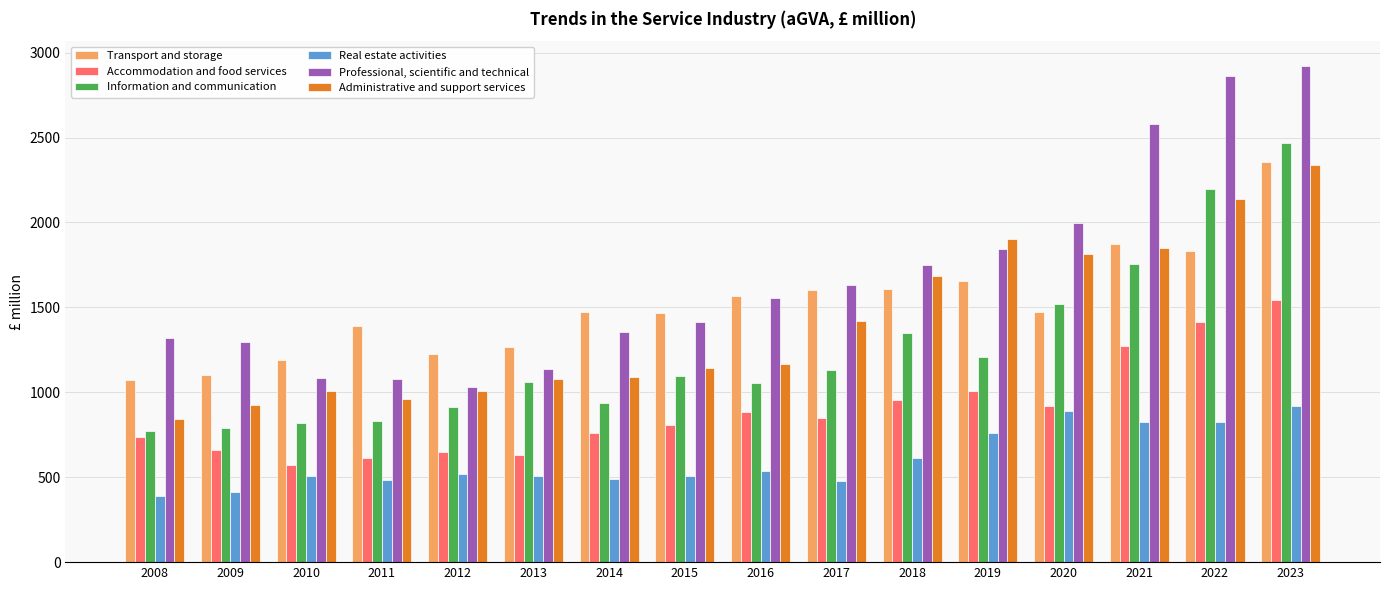

At which label does Administrative and support services reach its peak?

2023